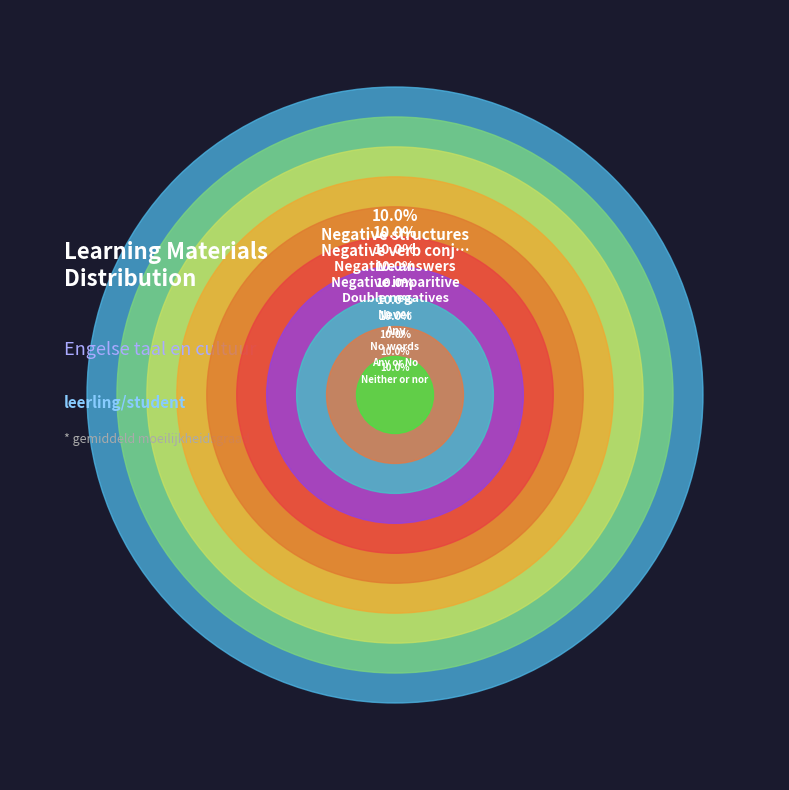

What percentage do Any and Negative verb conjugation together represent?

20.0%